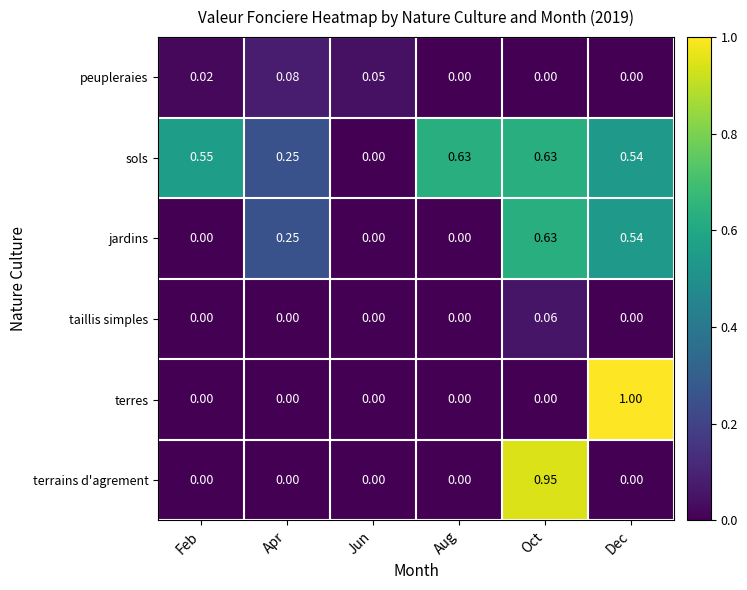

Which series has the widest spread of values?

terres